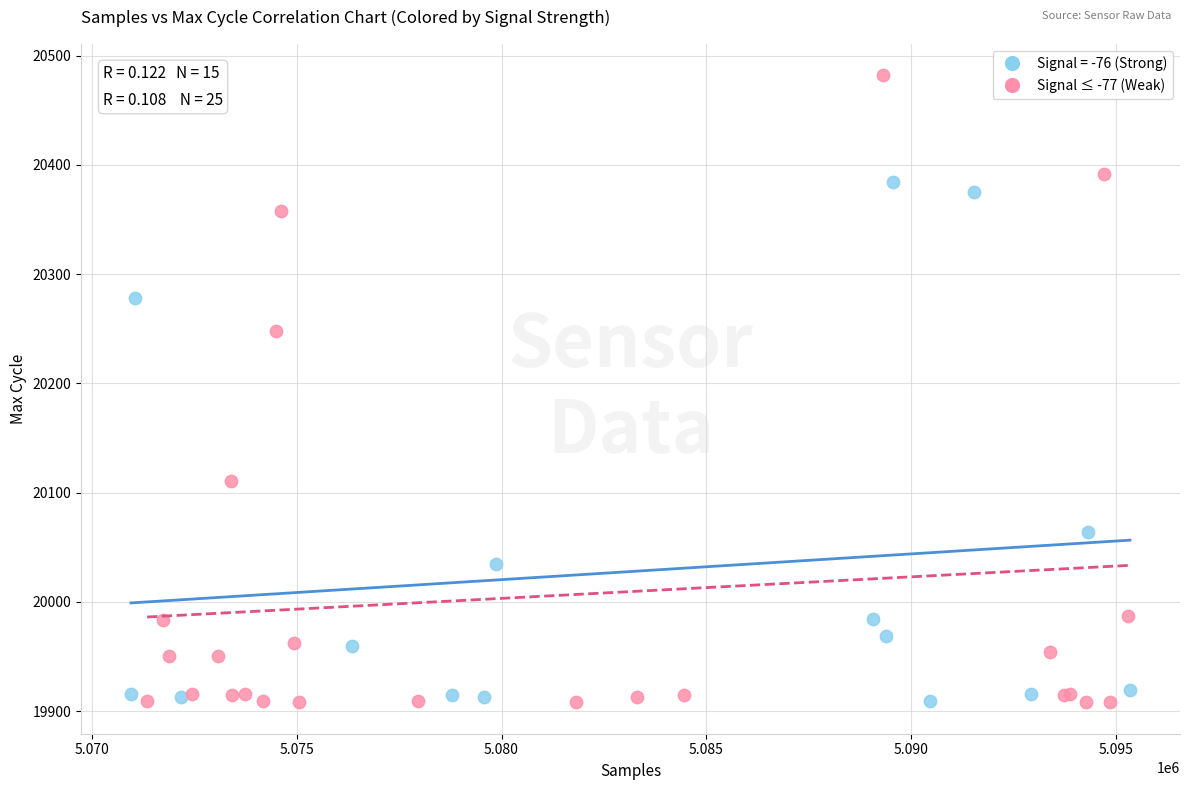

Which series has the largest Y range (max minus min)?

Signal ≤ -77 (Weak)